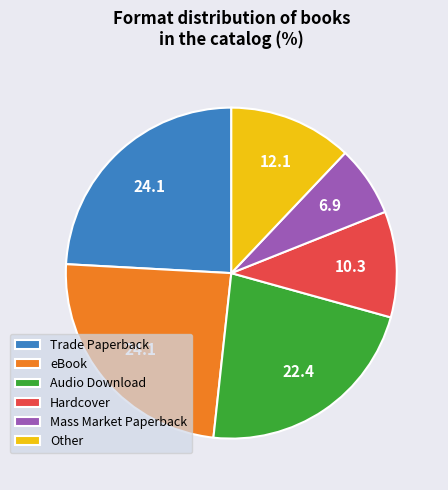

True or false: Other accounts for 7% of the total.

False